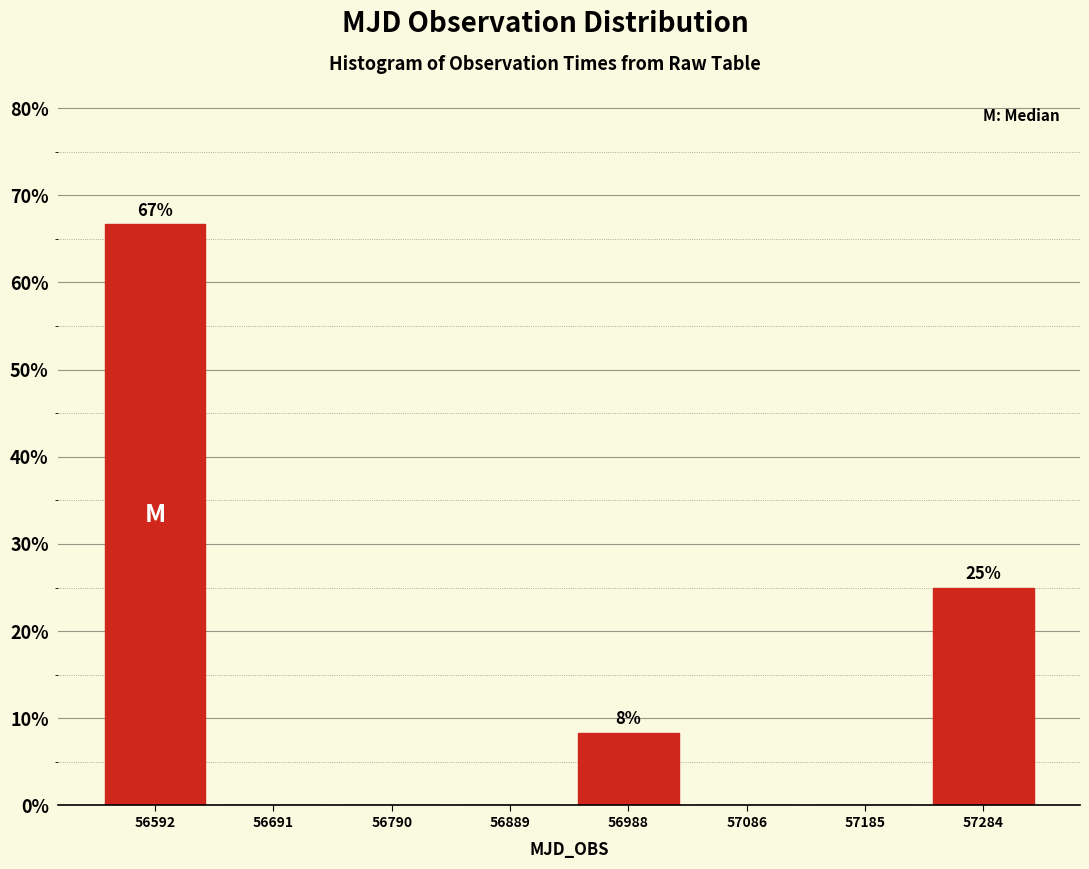

Which range on the x-axis has the tallest bar?

56540 to 56640